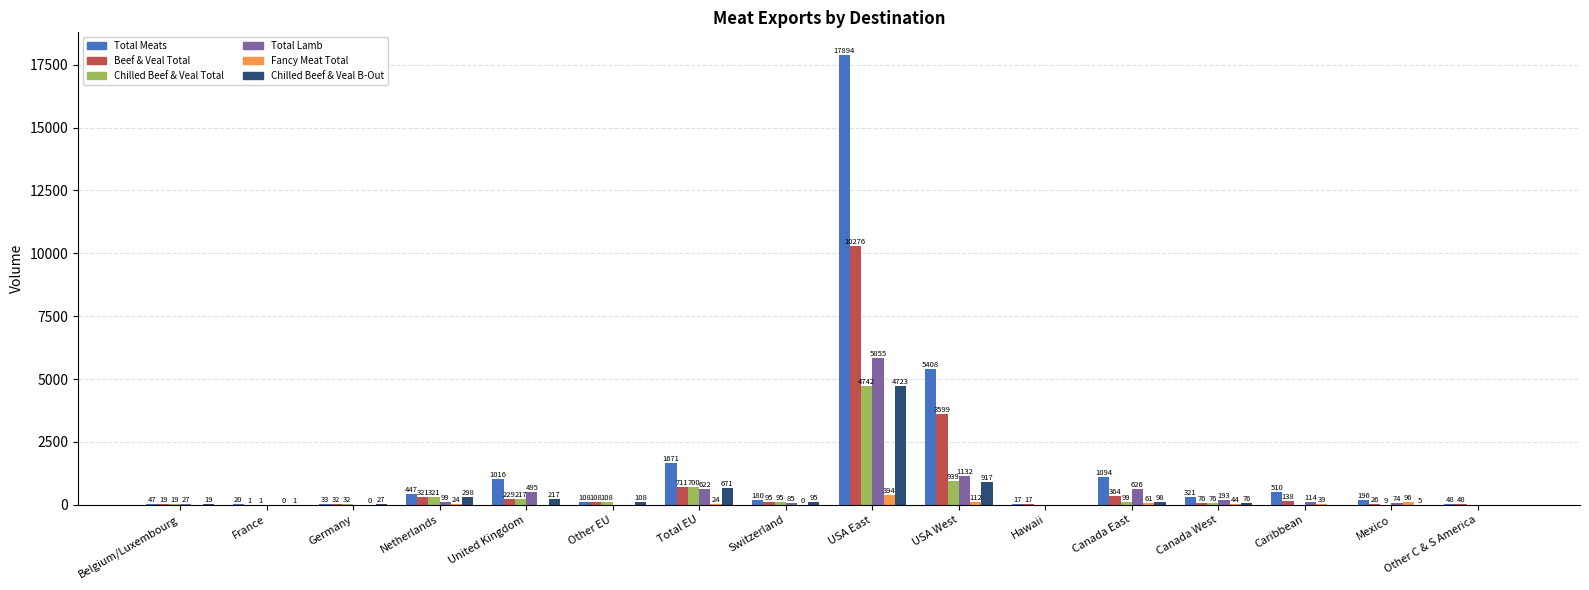

Which series has the largest total across all categories?

Total Meats